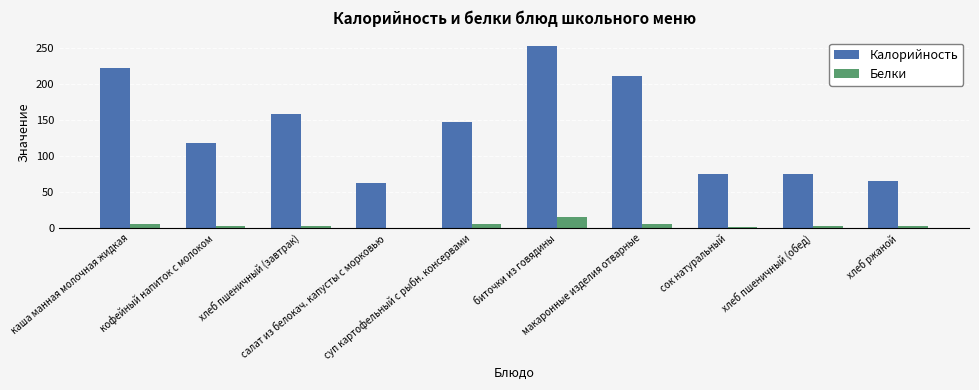

What is the maximum value shown in the chart?

252.5